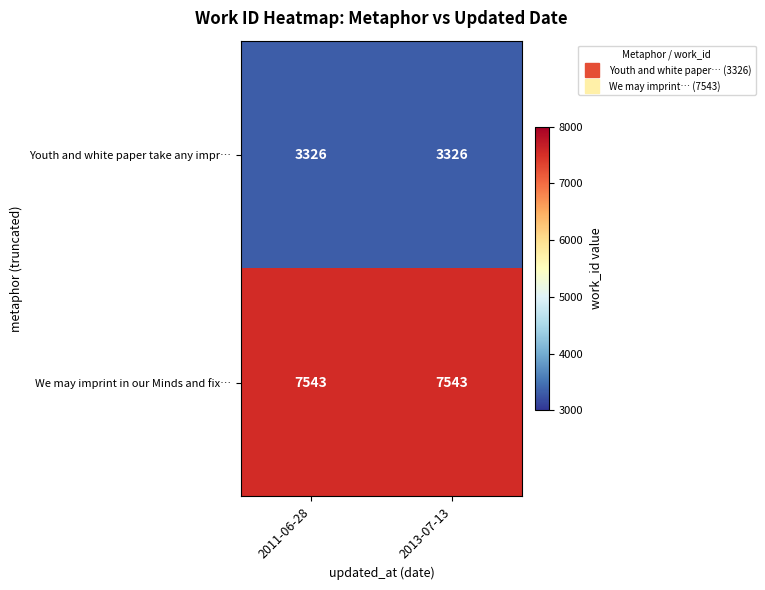

What is the spread (max minus min) of values at 2011-06-28?

4217